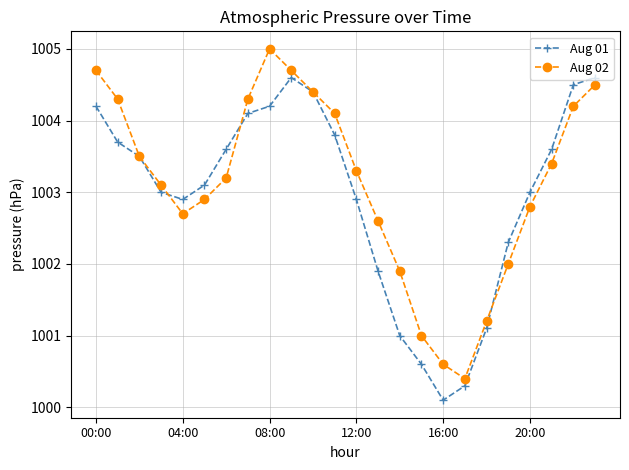

List the series in order of their peak value, lowest first.

Aug 01, Aug 02